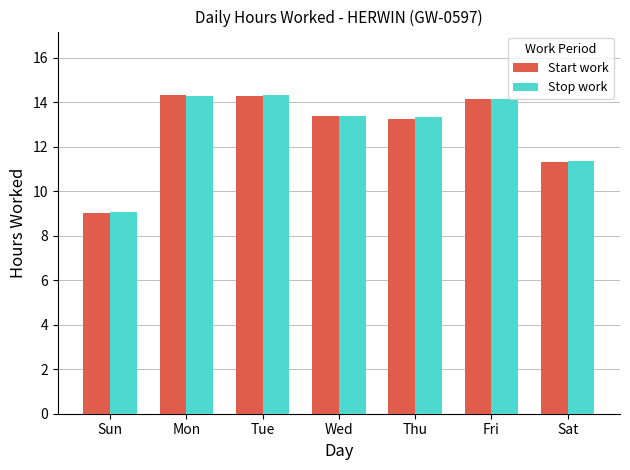

What is the difference between the maximum and minimum values in the Stop work series?

5.3